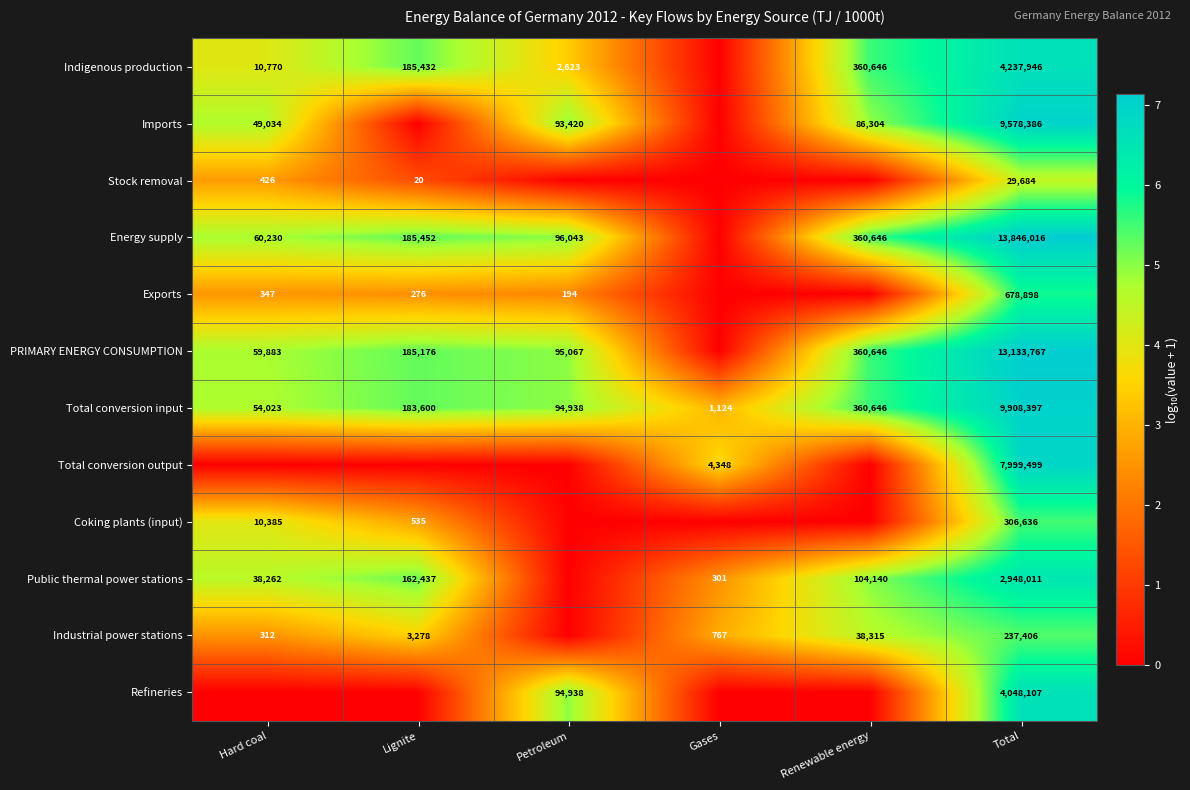

The value of Refineries at Total is 2682379. True or false?

False